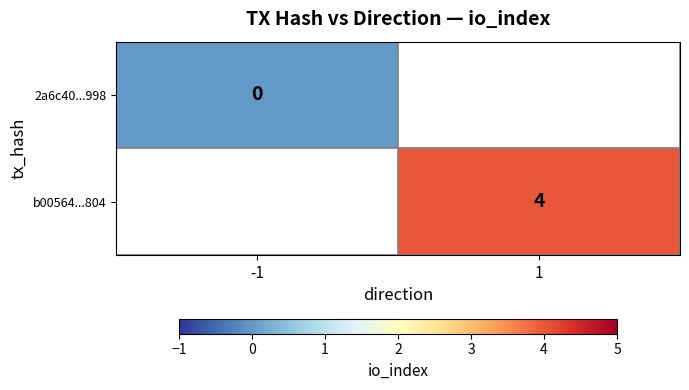

The b00564...804 series shows 4 at 1. True or false?

True